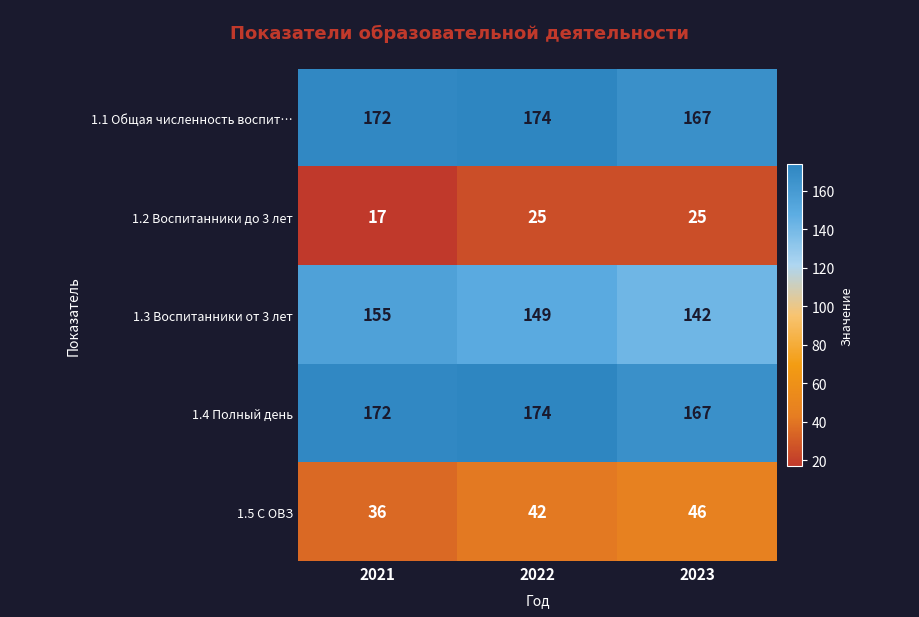

At which category is the sum across all series the highest?

2022